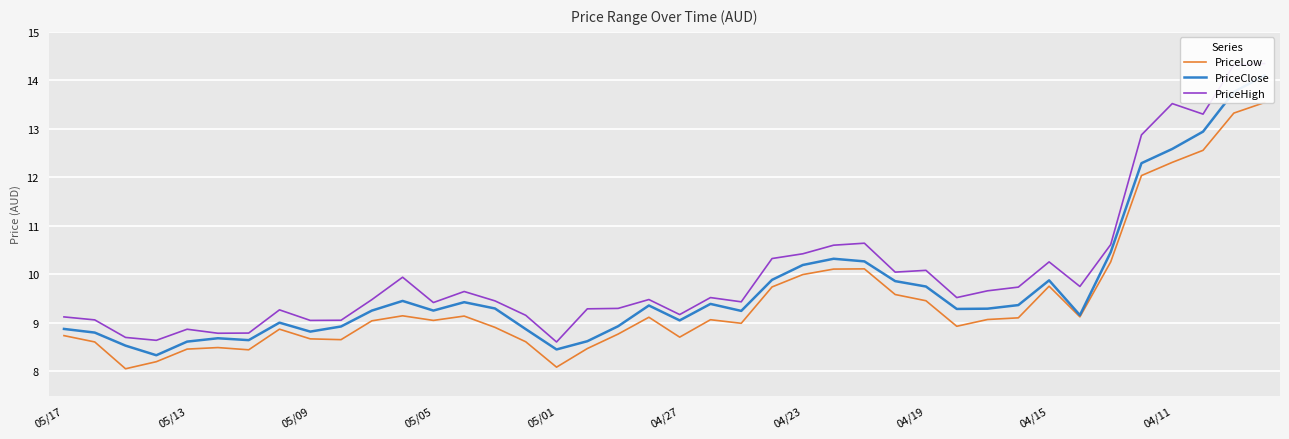

What is the smallest value displayed?

8.1